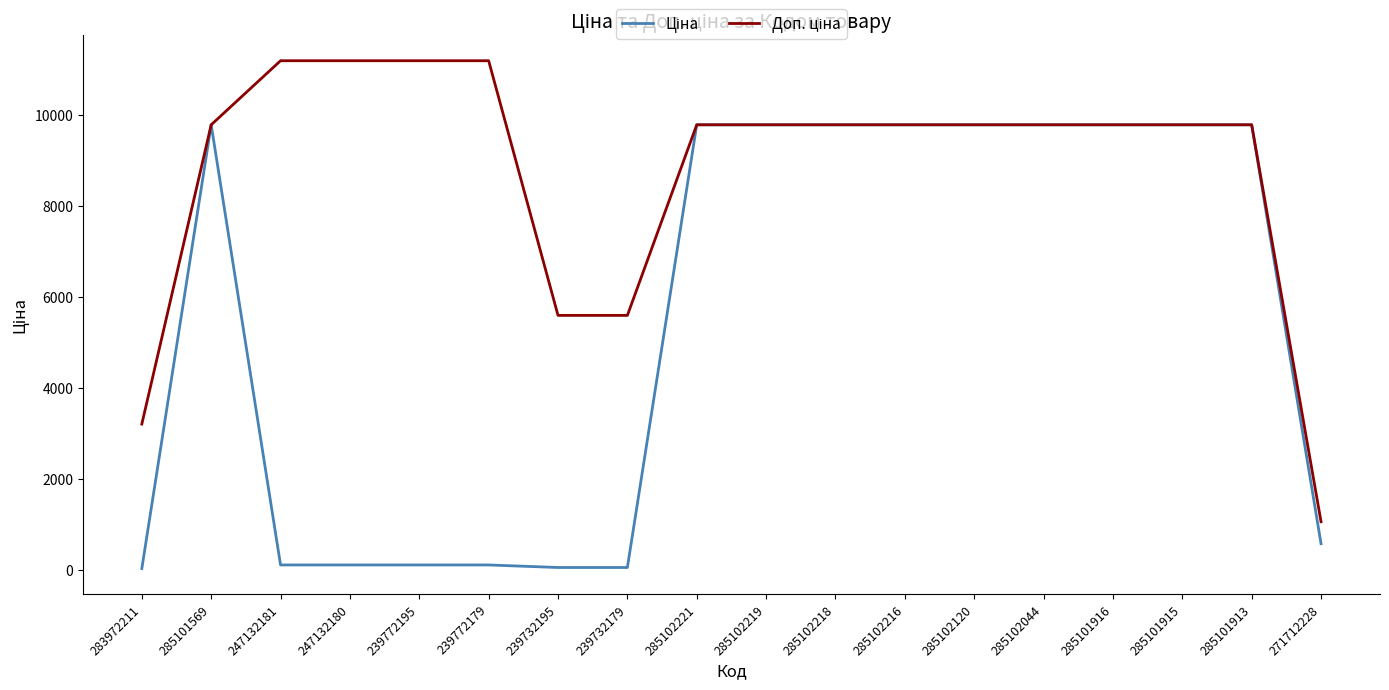

At how many categories does at least one series exceed 9409?

14